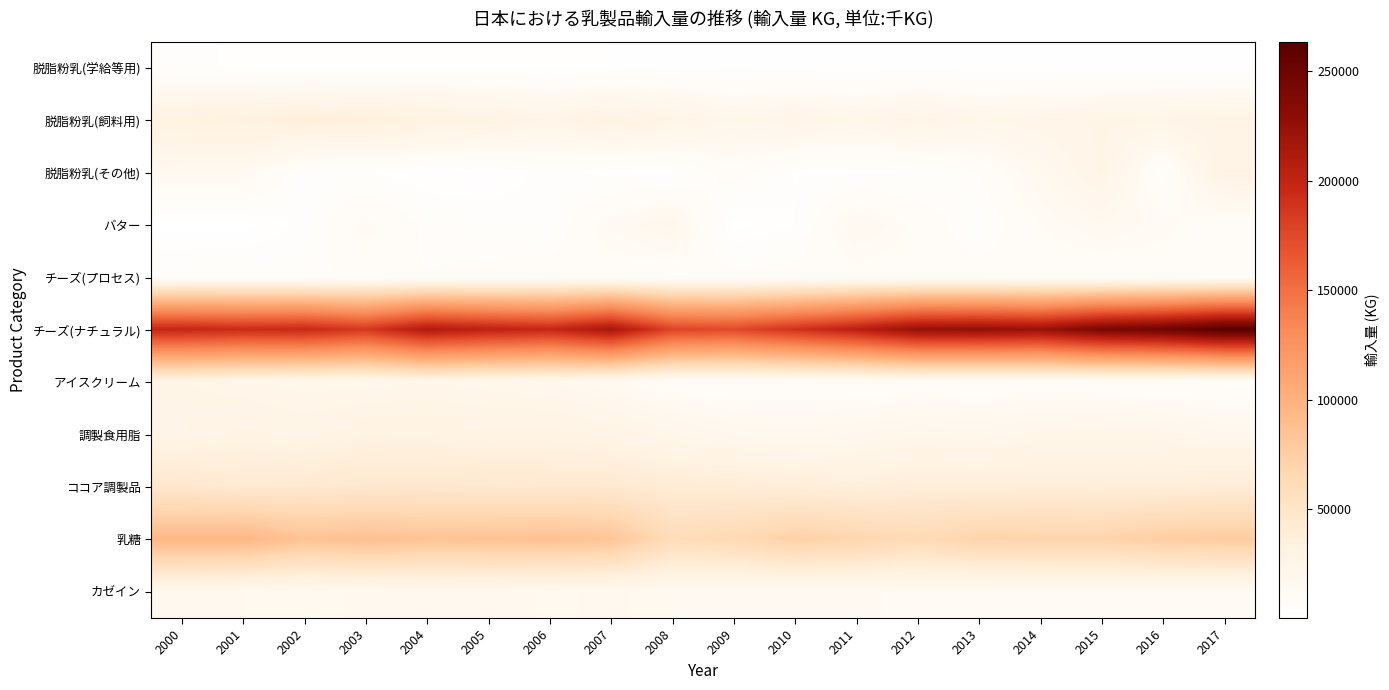

At which category is the sum across all series the highest?

2017